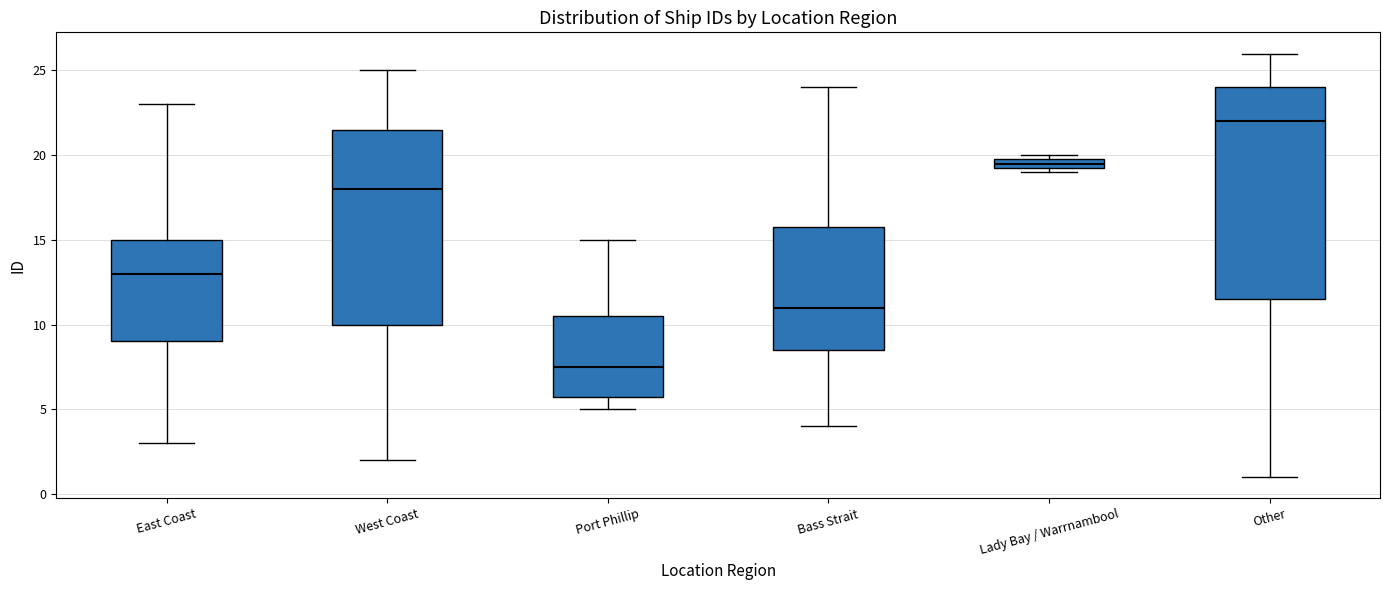

Which box's median line is the lowest?

Port Phillip